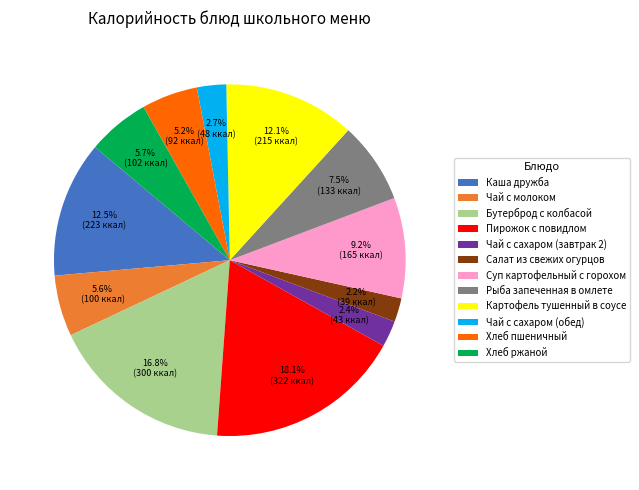

Count the number of slices in the pie.

12